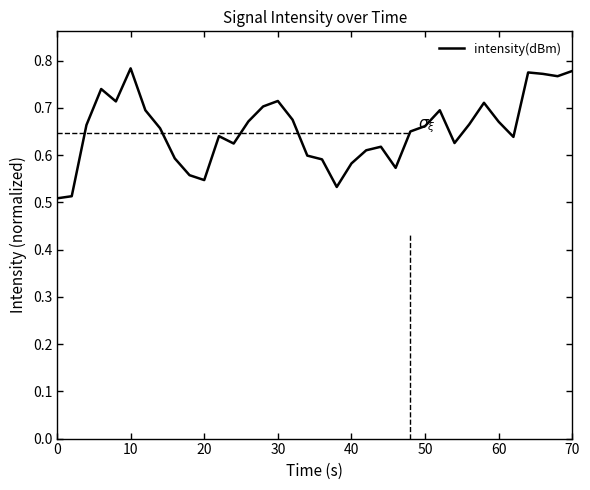

What is the difference between the maximum and minimum values?

0.3